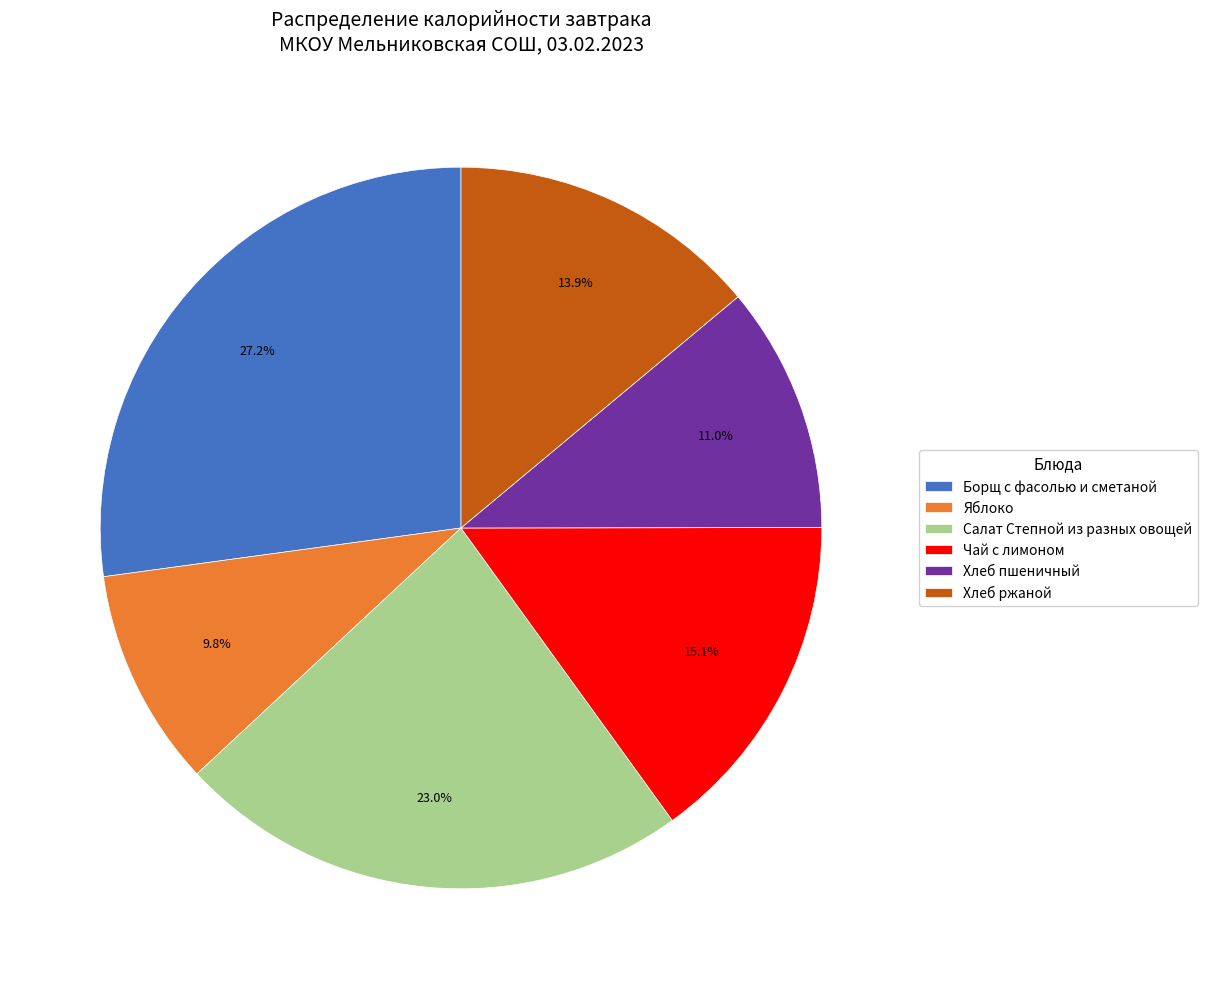

How many slices are in this pie chart?

6